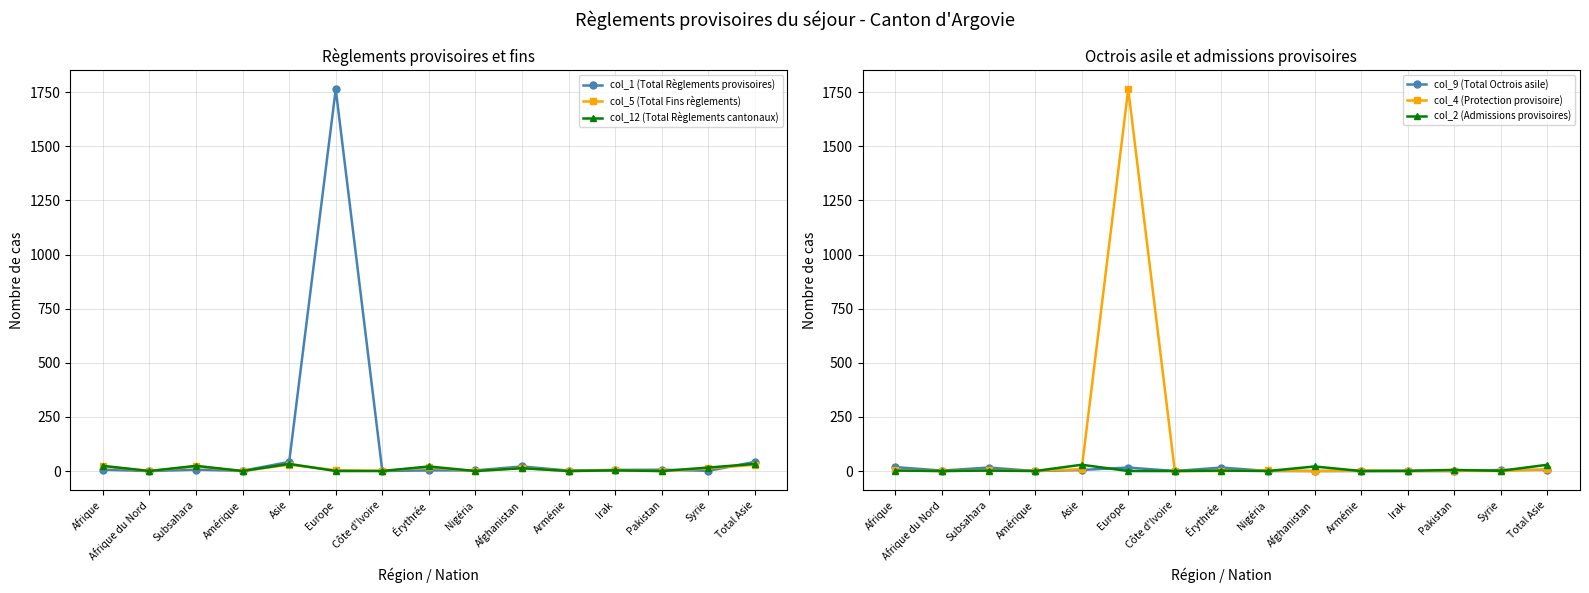

At which category does col_12 (Total Règlements cantonaux) reach its first local valley?

Afrique du Nord